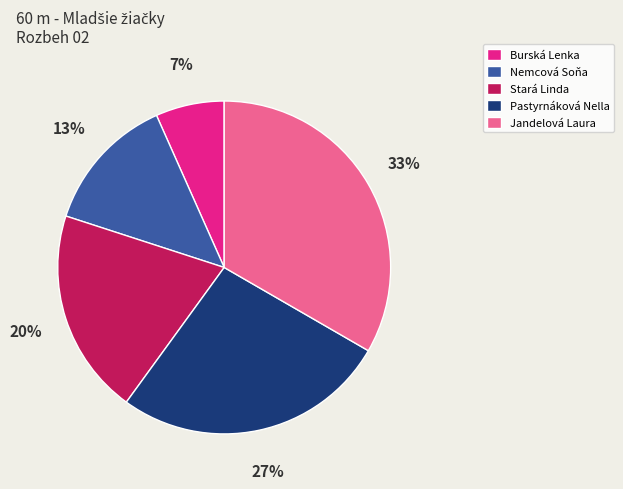

Is there any slice that represents more than half of the pie?

No